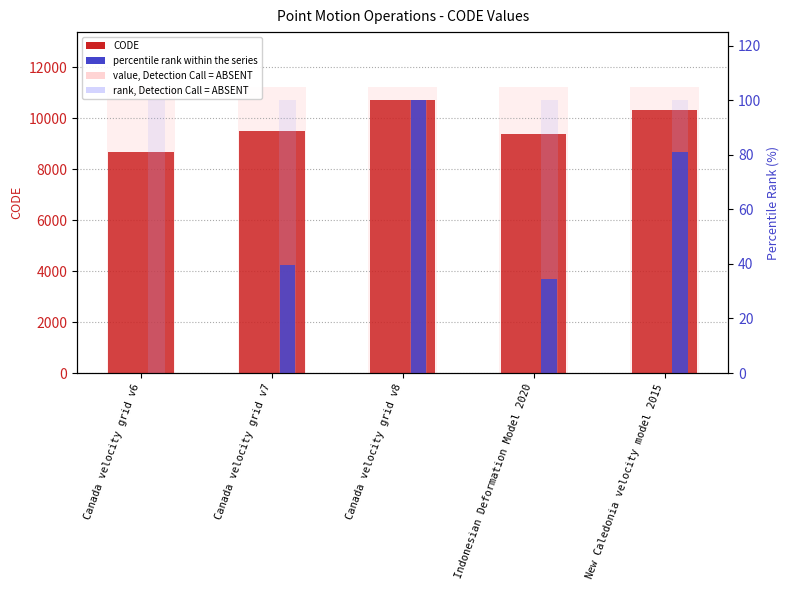

What position from the left is New Caledonia velocity model 2015?

5